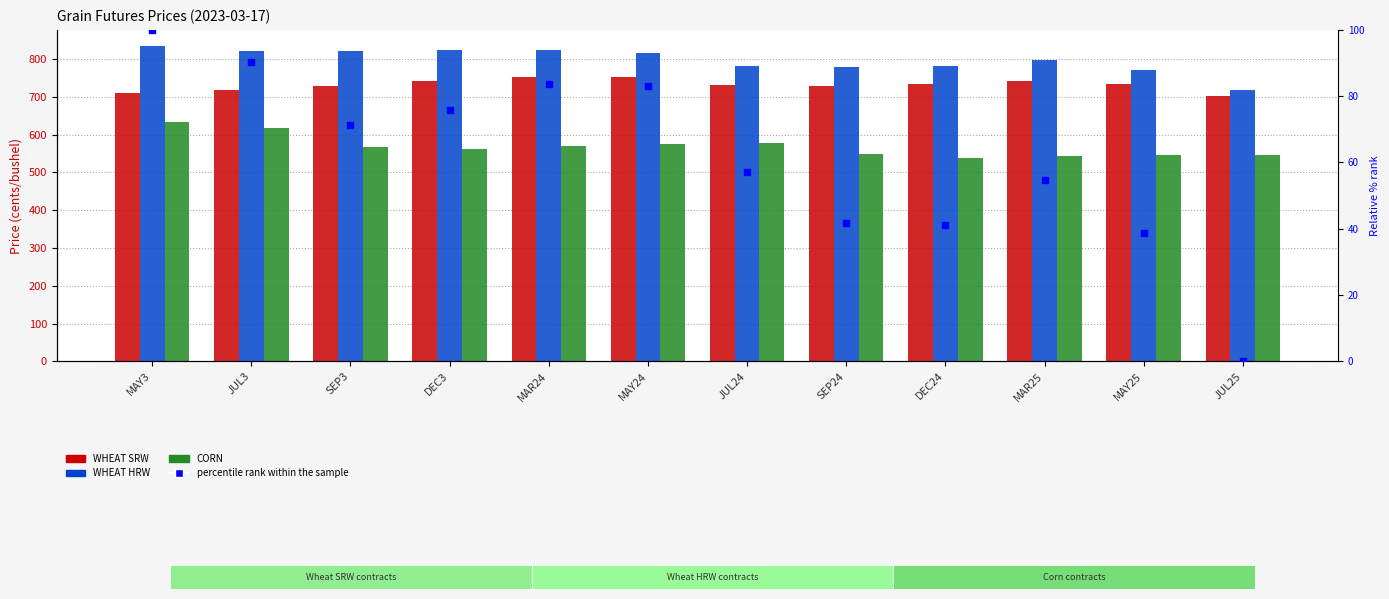

At which category is the sum across all series the highest?

MAY3